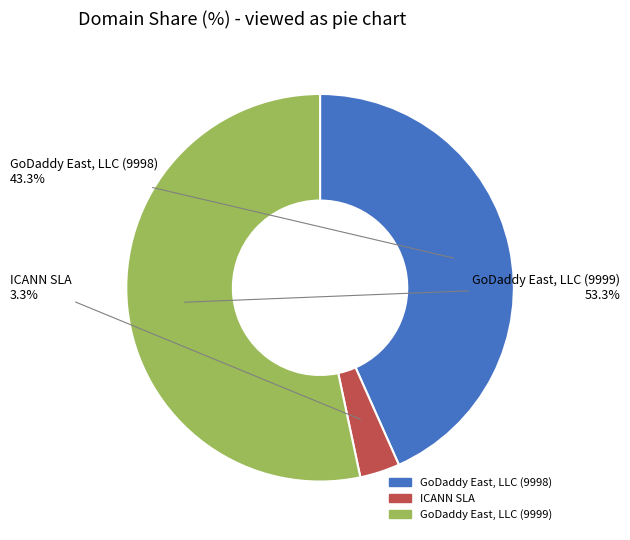

Is it true that GoDaddy East, LLC (9998) is 36% of the pie?

False